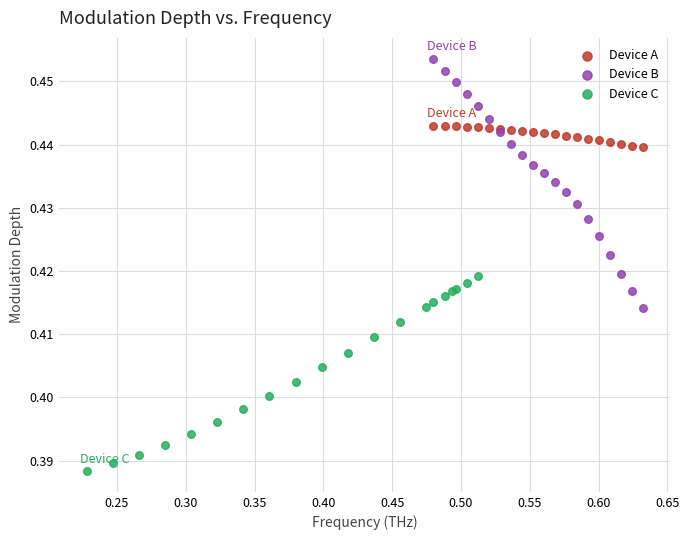

Which series reaches the maximum Y coordinate?

Device B